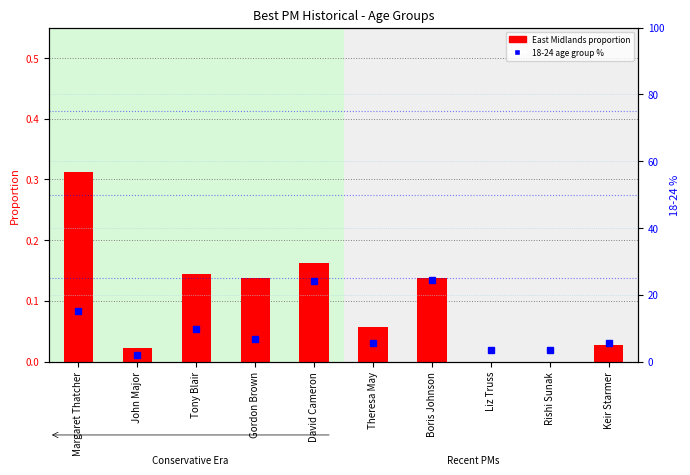

How many data points does each series have?

10